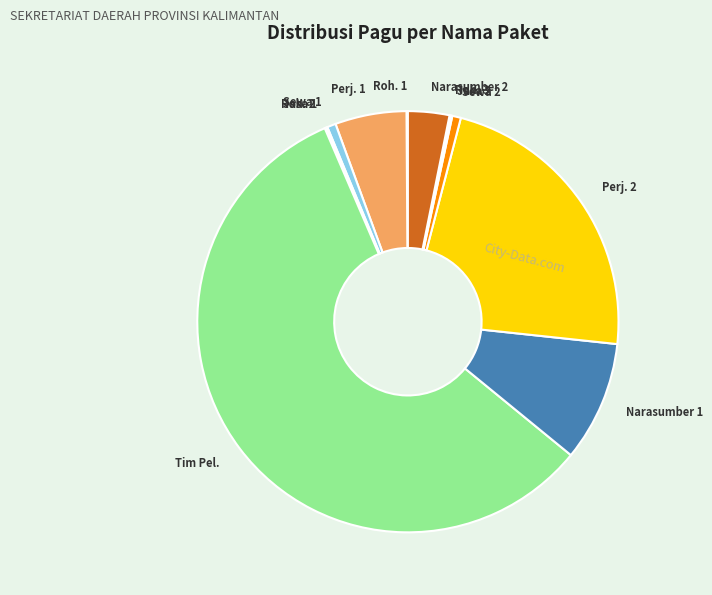

Is there any slice that represents more than half of the pie?

Yes